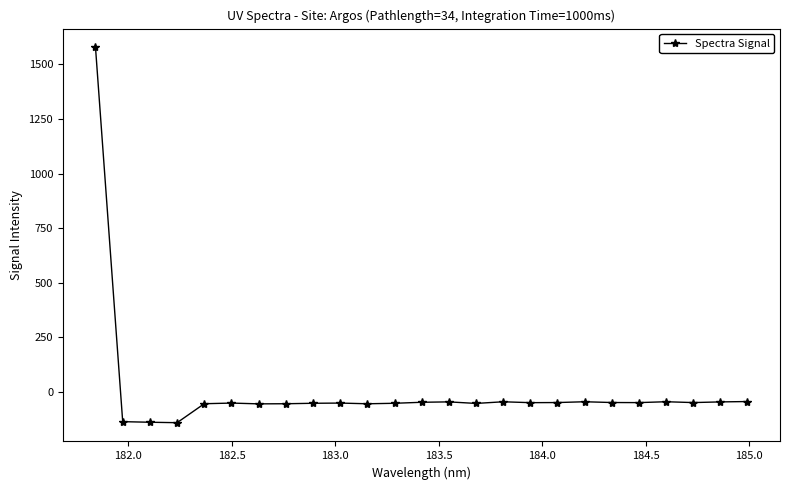

What is the maximum value shown in the chart?

1578.3